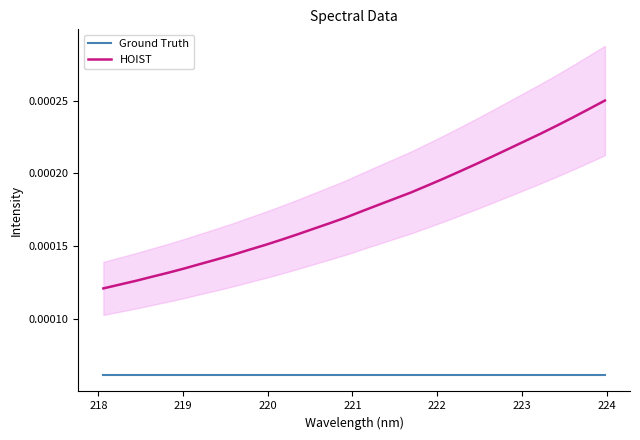

What are all the series names shown in the legend?

Ground Truth, HOIST